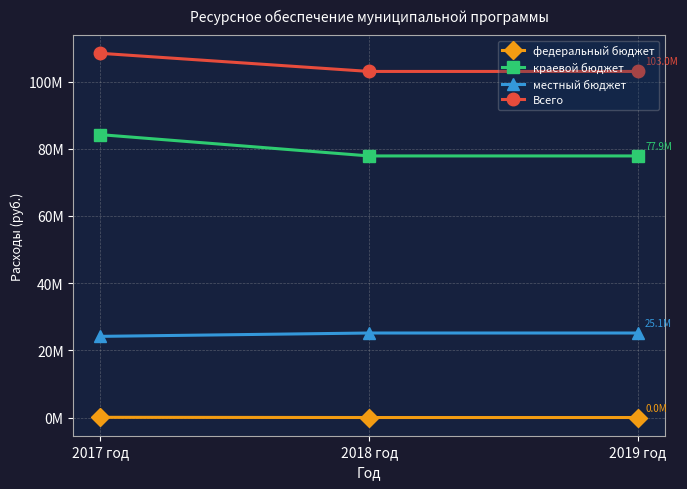

What is the maximum value for краевой бюджет?

84188100.0